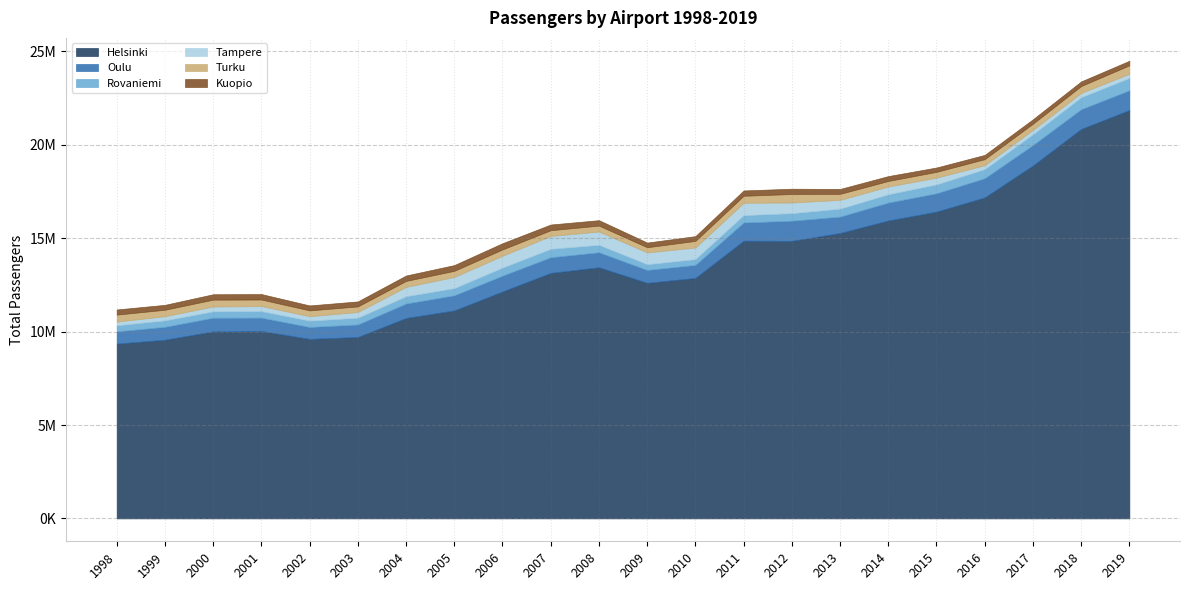

What are all the series names shown in the legend?

Helsinki, Oulu, Rovaniemi, Tampere, Turku, Kuopio